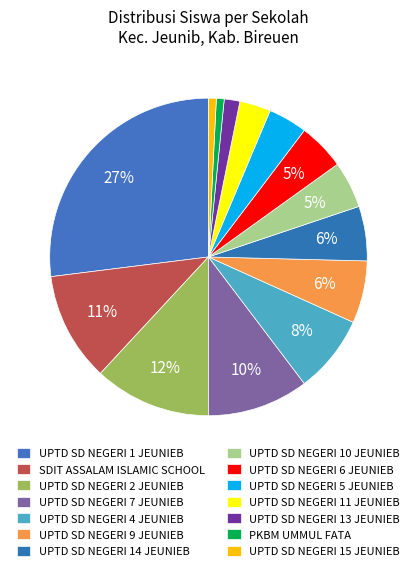

To the nearest percent, what is the combined percentage of UPTD SD NEGERI 2 JEUNIEB and UPTD SD NEGERI 13 JEUNIEB?

13%